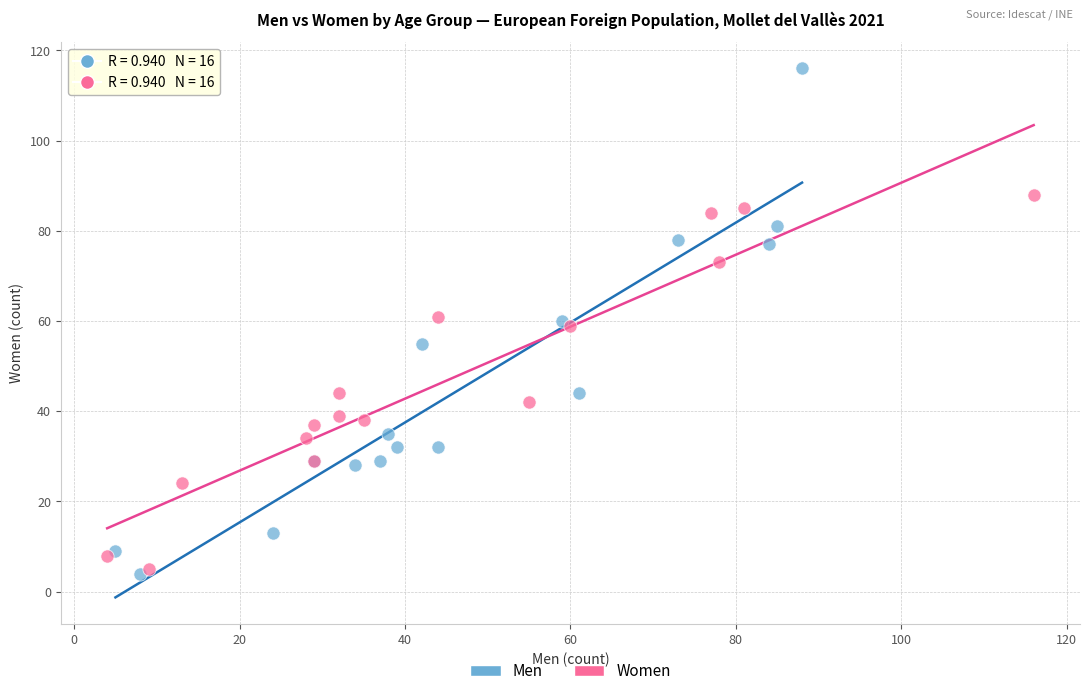

Which series contains the highest Y value?

Men